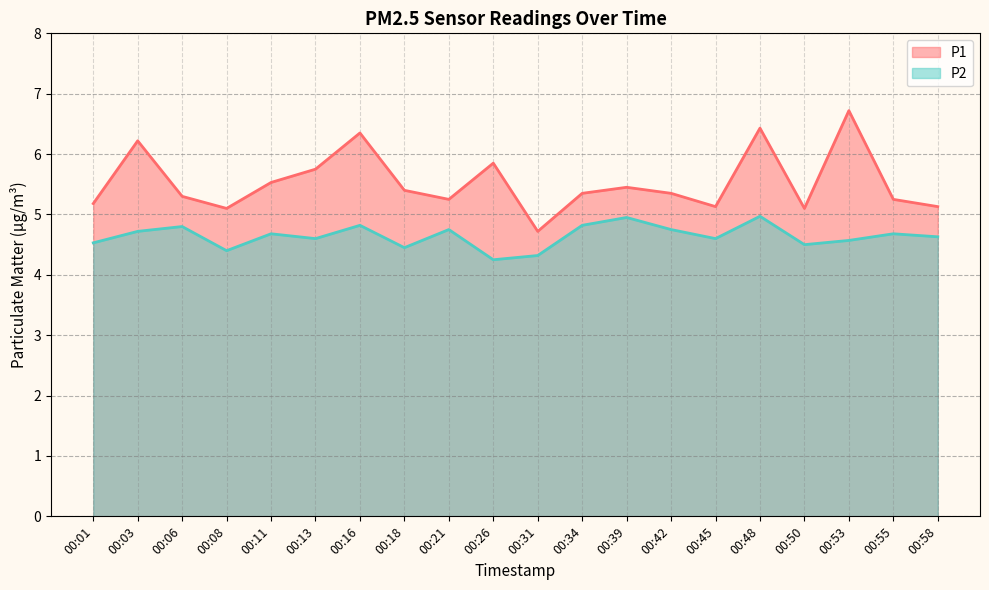

List the series in order of their overall mean, lowest first.

P2, P1